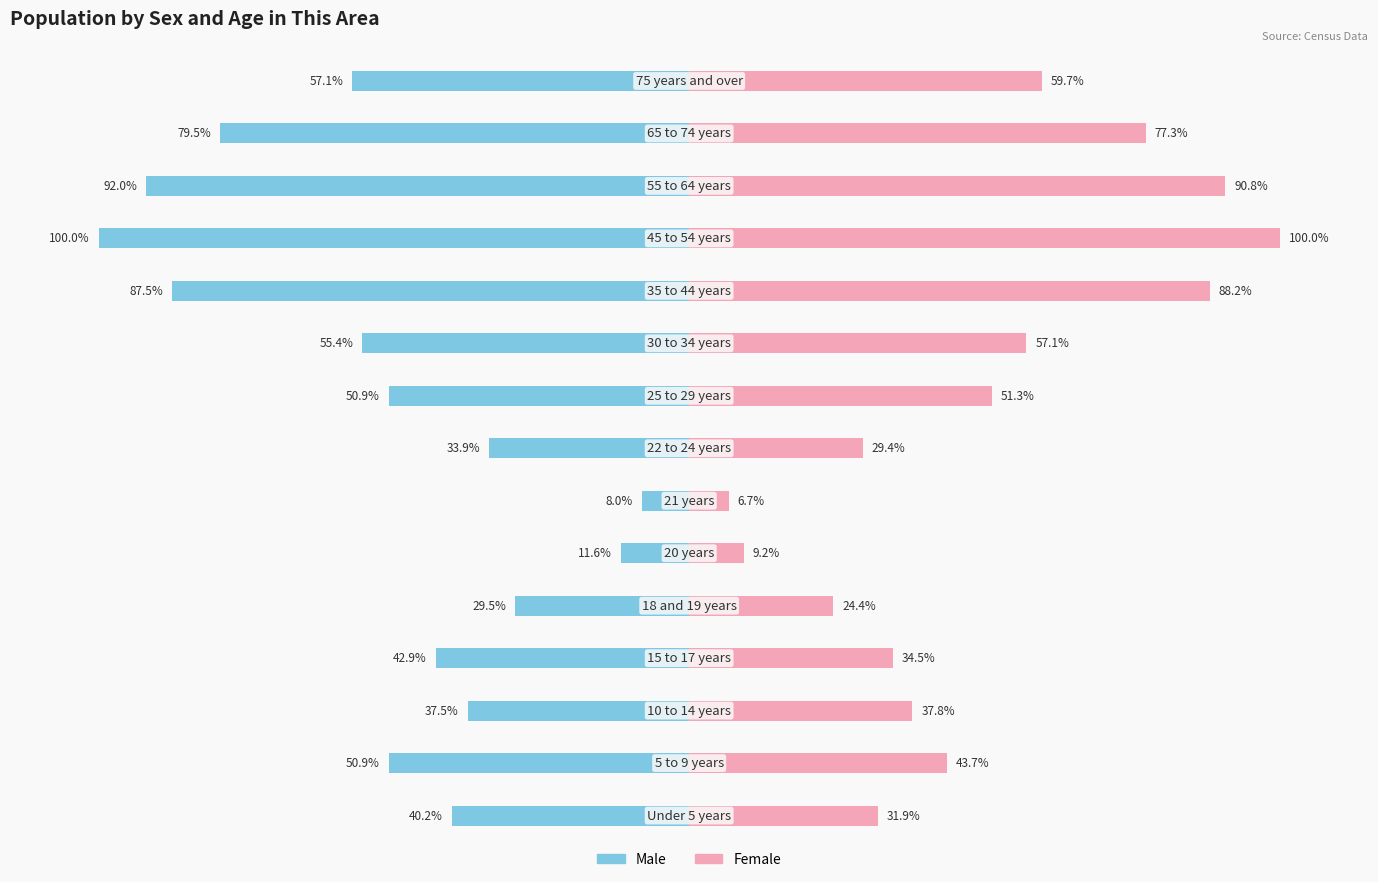

What is the value of the Male bar at the 7th from the left?

-8.0